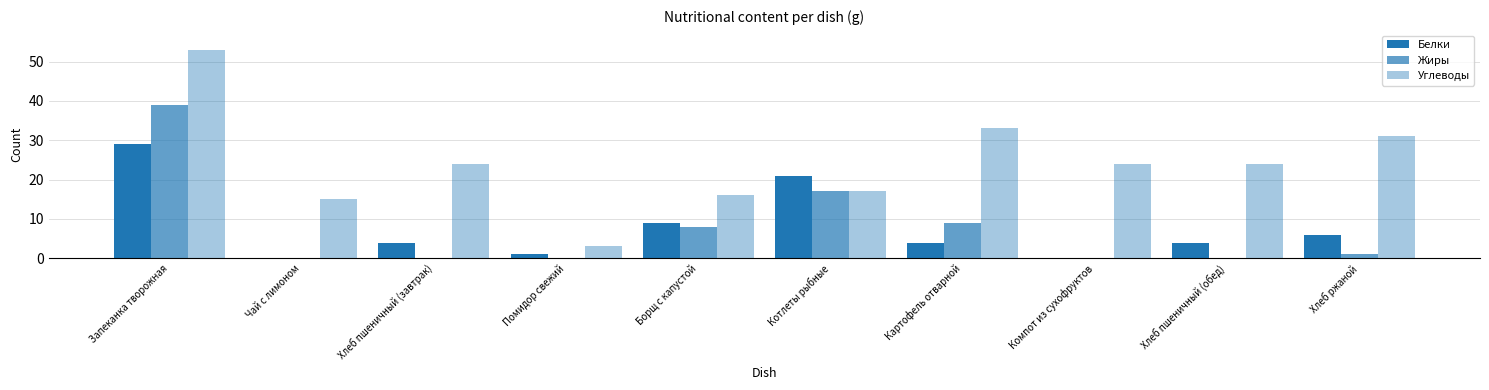

Which category has the lowest value across all series?

Чай с лимоном